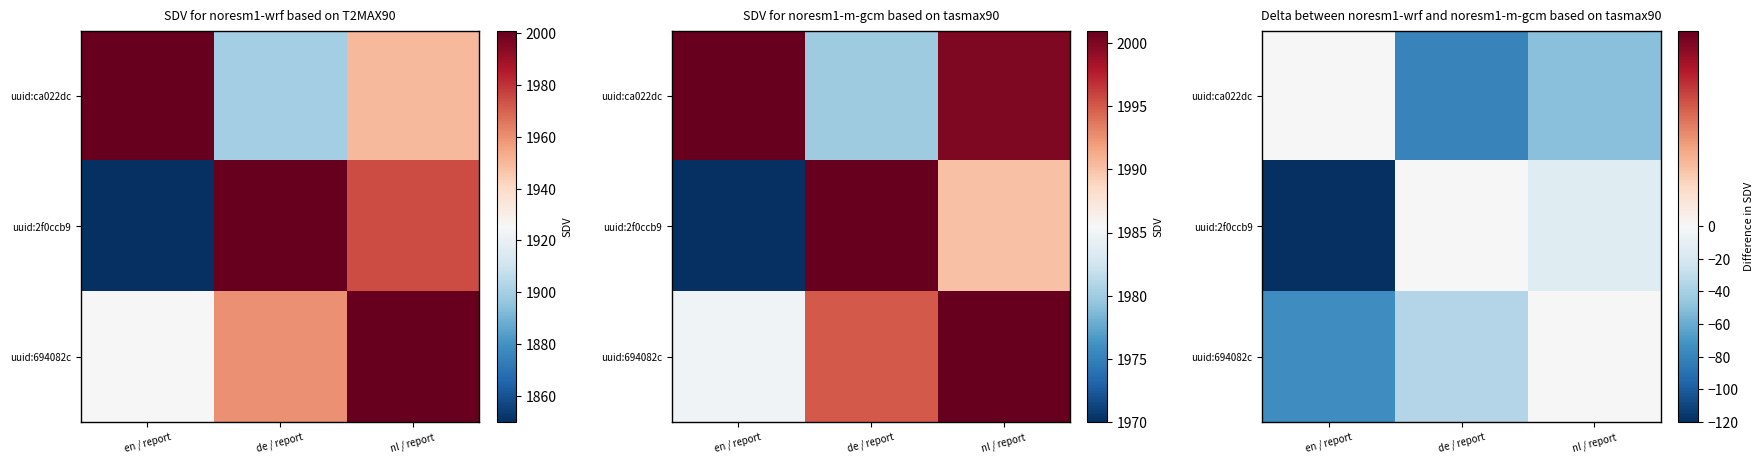

What is the total value across all series at nl / report?

-65